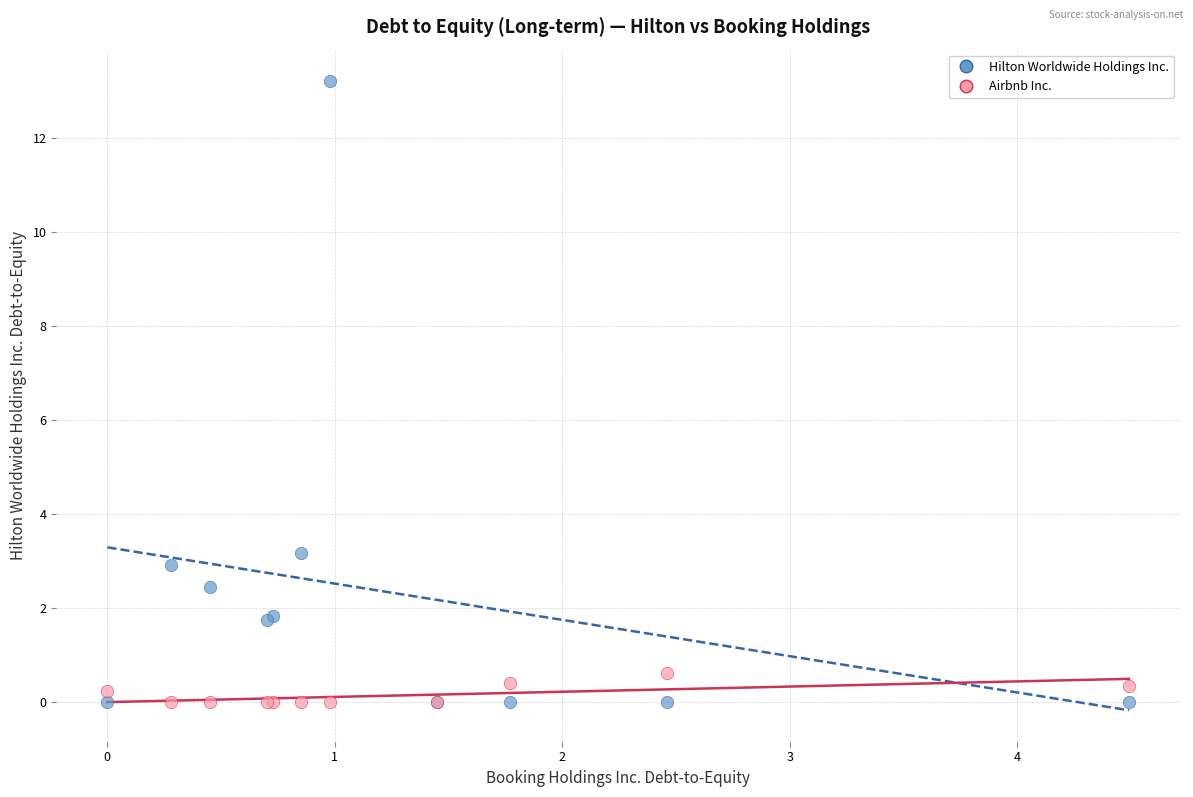

Across all series, what Y value is closest to 6?

3.2